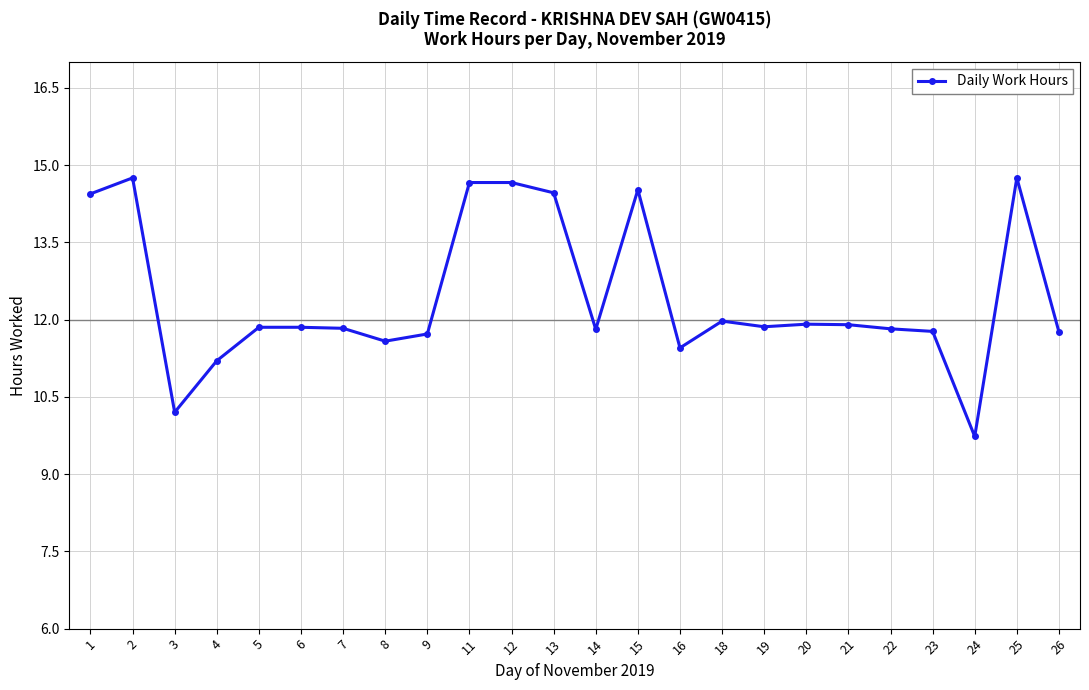

At which category does the data reach its first local valley?

3